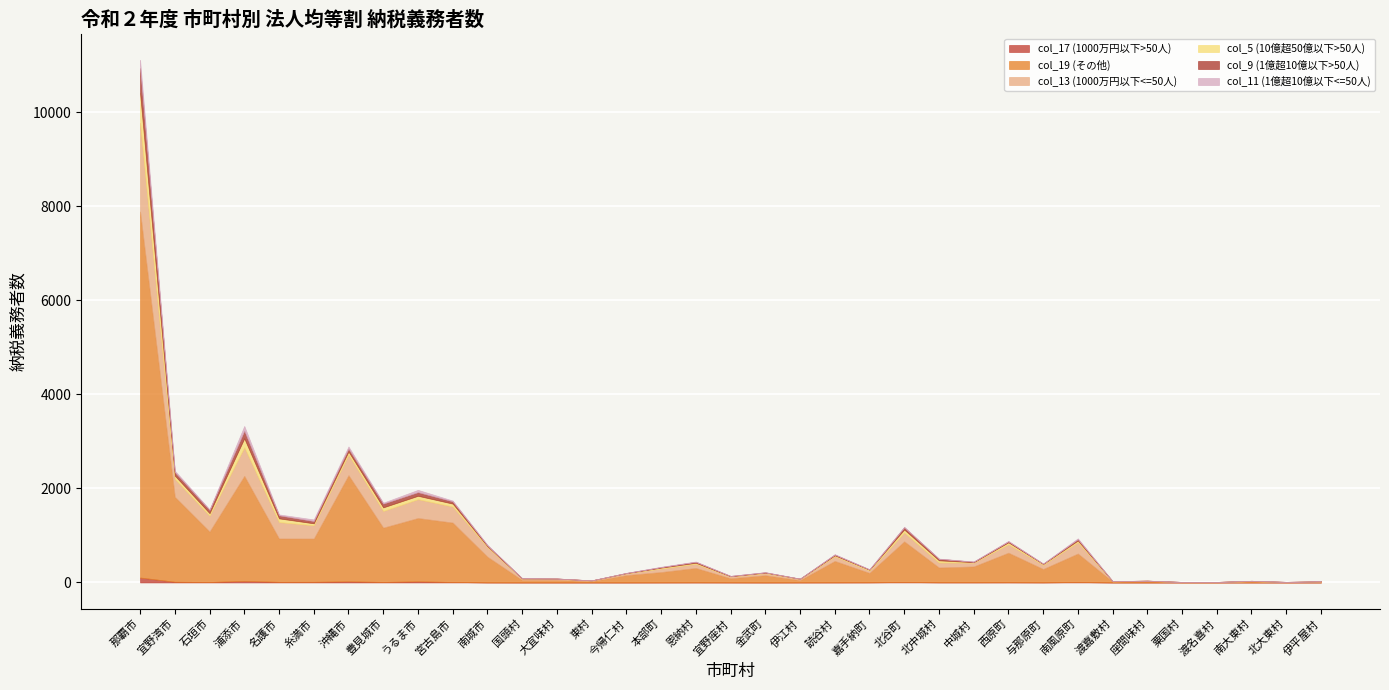

The col_11 (1億超10億以下<=50人) series shows 3 at 与那原町. True or false?

True